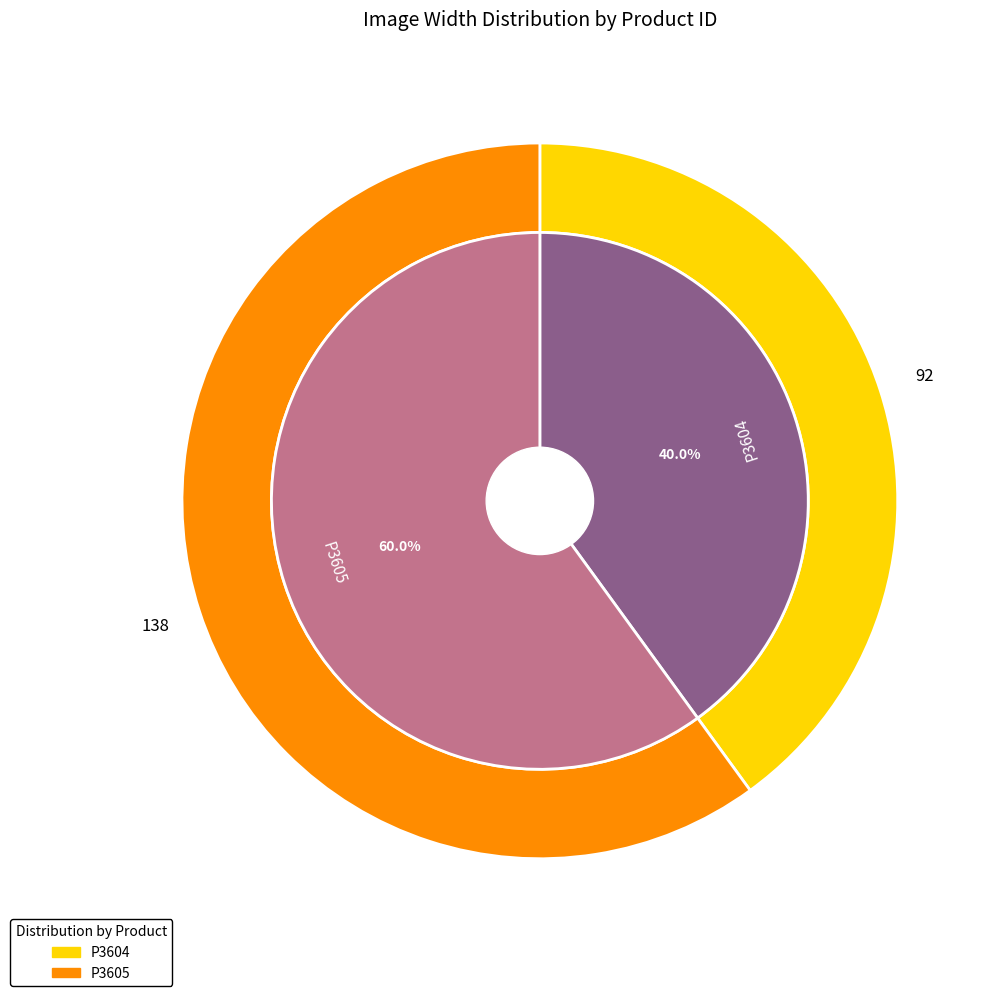

To the nearest percent, what percentage of the pie is P3605?

60%